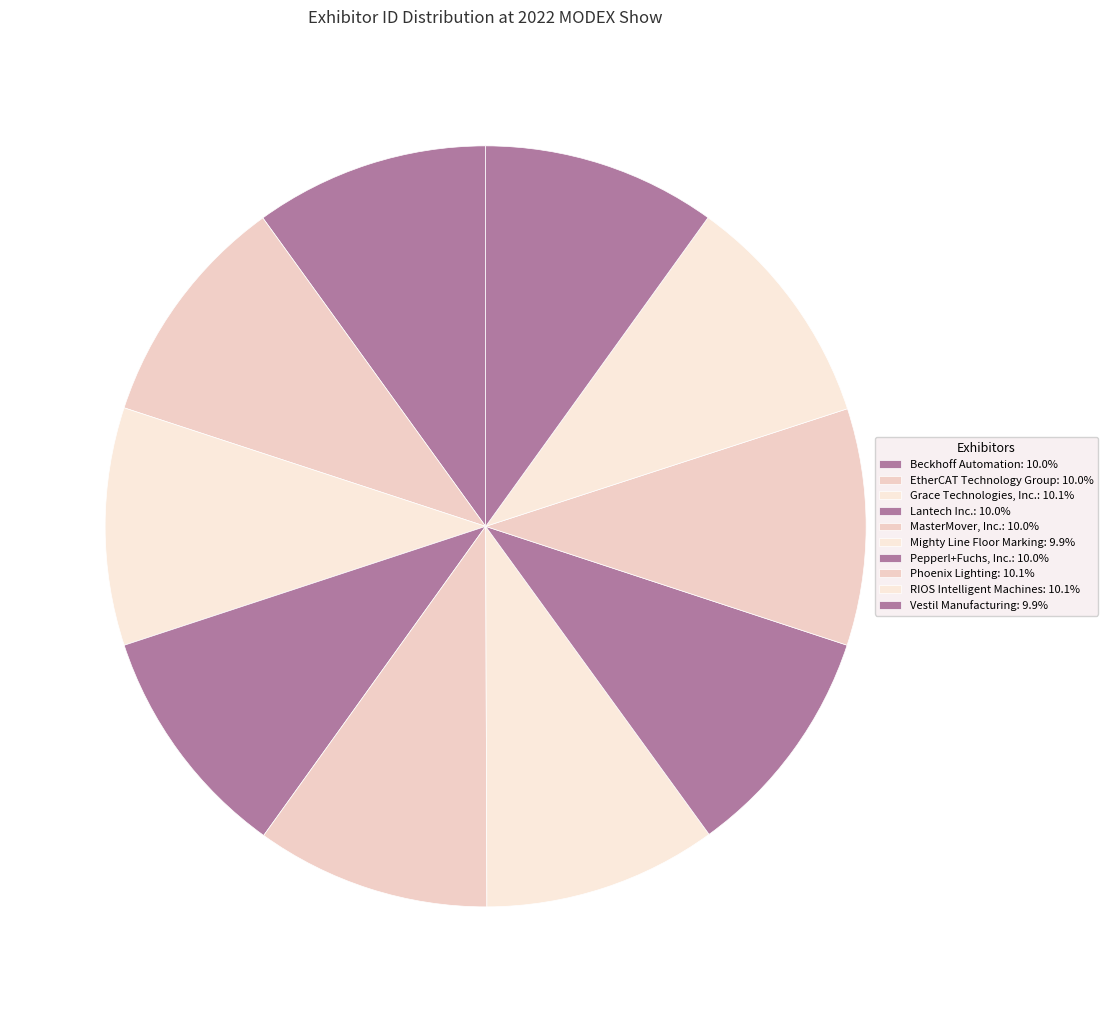

What portion of the pie excludes Beckhoff Automation?

90.0%